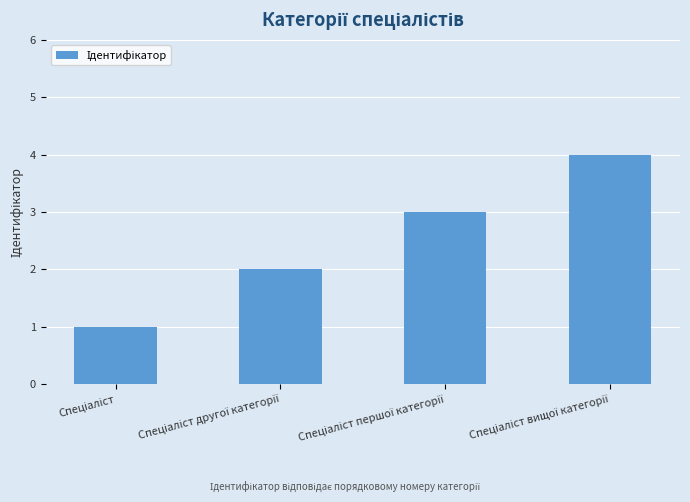

What is the sum of all values?

10